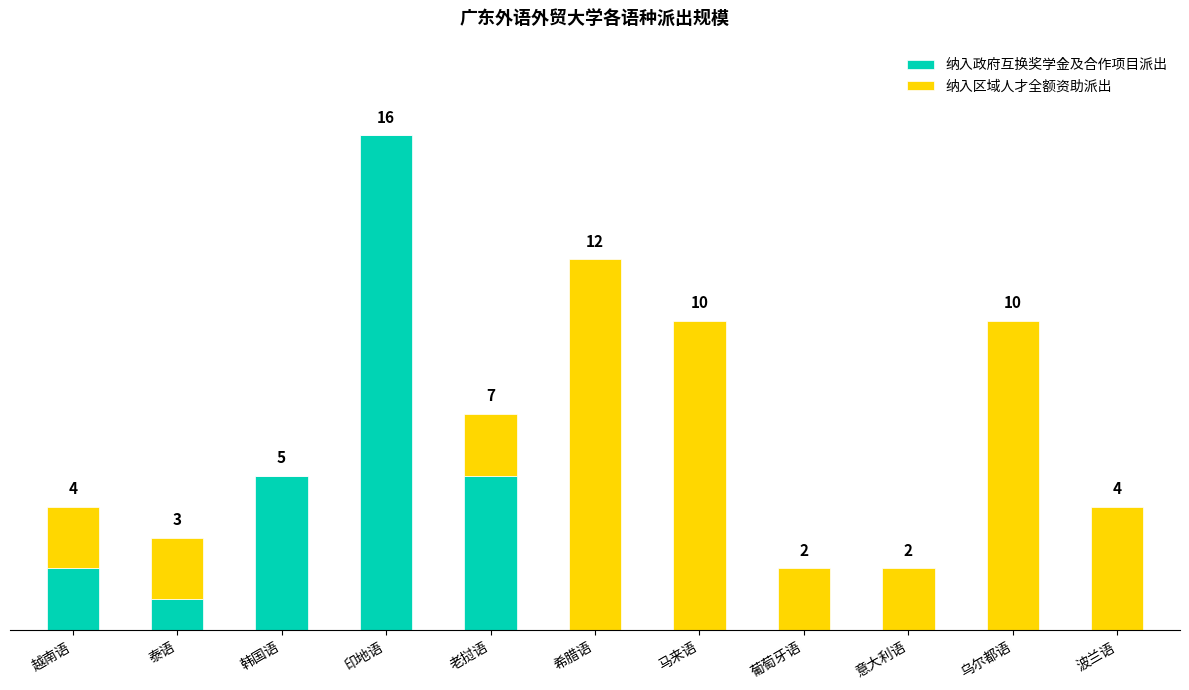

Which category has the highest value in the 纳入政府互换奖学金及合作项目派出 series?

印地语